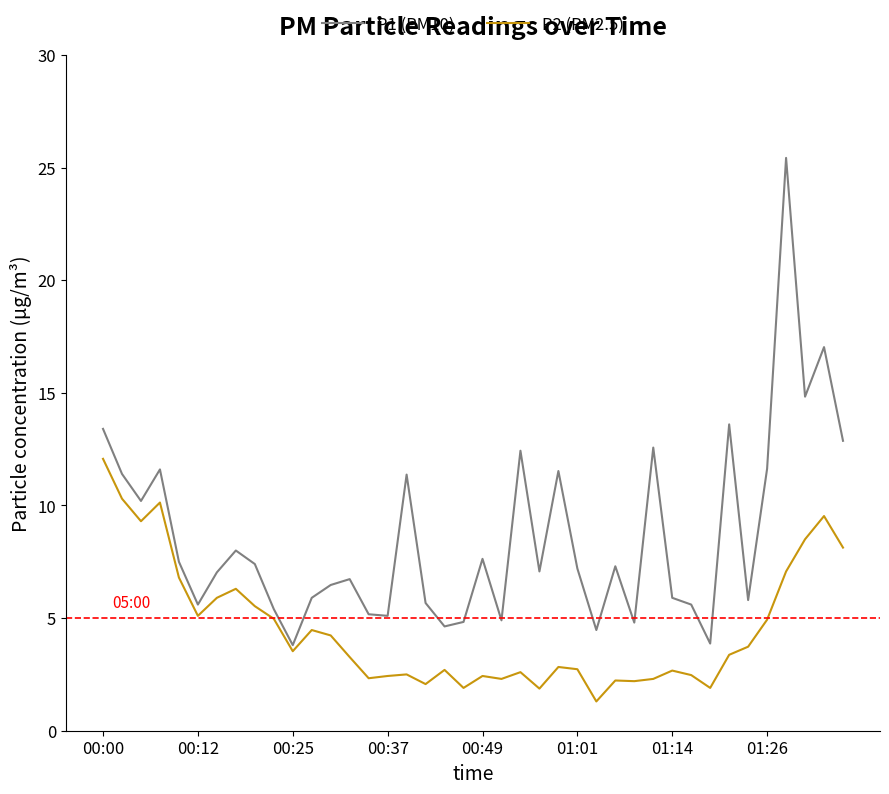

What is the greatest value displayed?

25.4